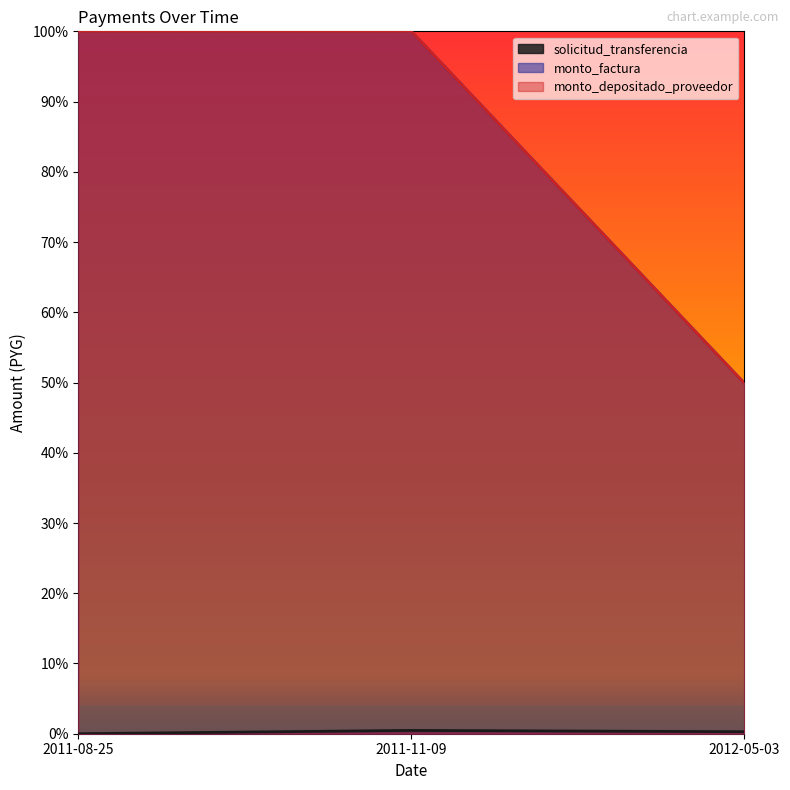

Does the chart have visible grid lines?

No